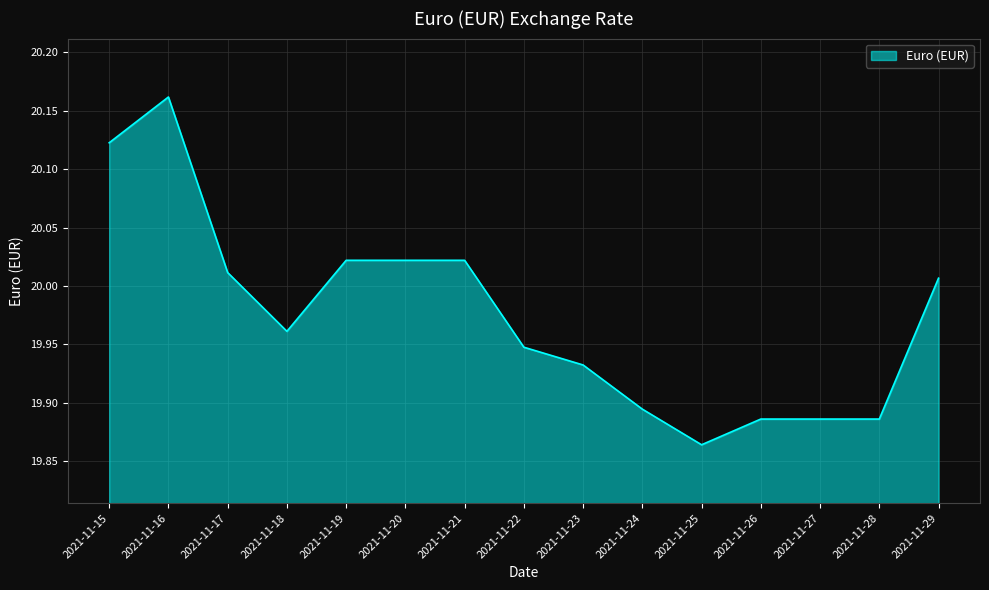

True or false: the data shows 30.8 at 2021-11-22.

False